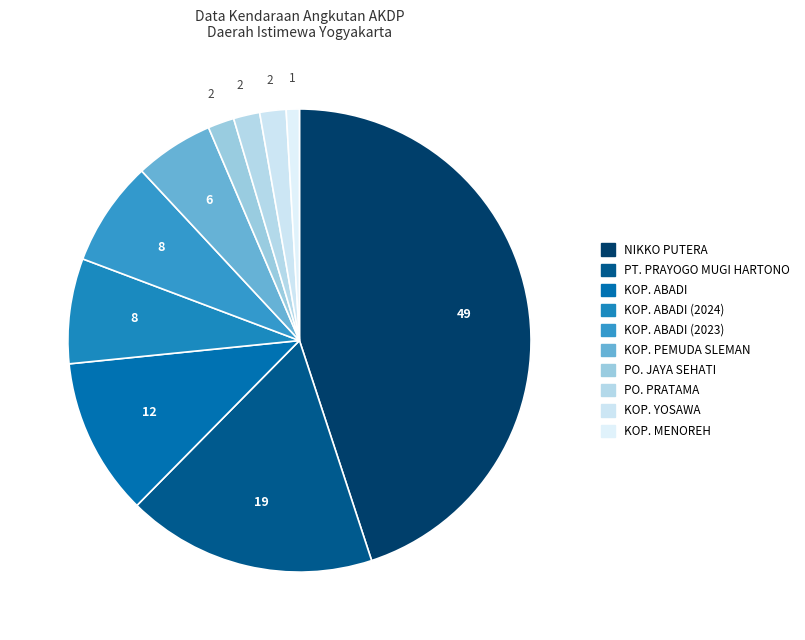

How many slices are in this pie chart?

10